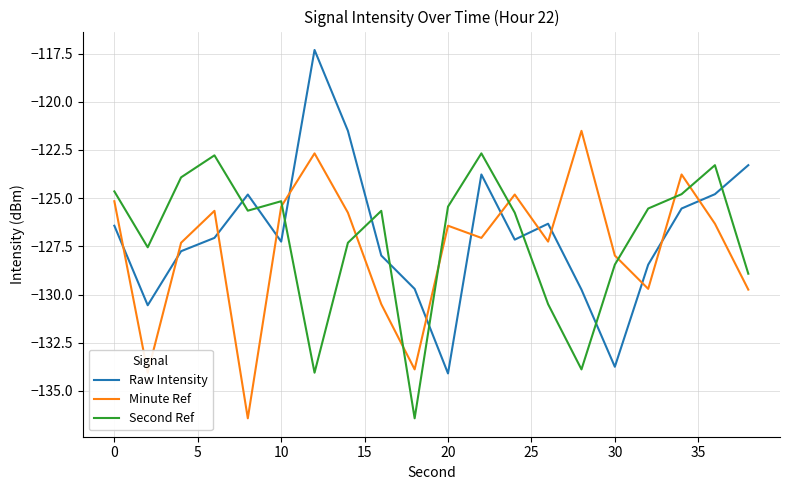

What is the minimum value for Second Ref?

-136.4